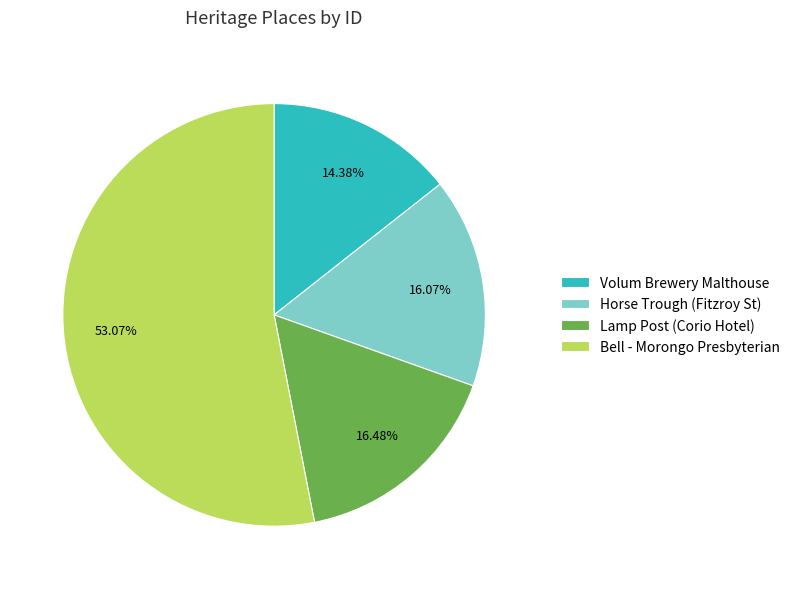

To the nearest percent, what percentage of the pie is Lamp Post (Corio Hotel)?

16%